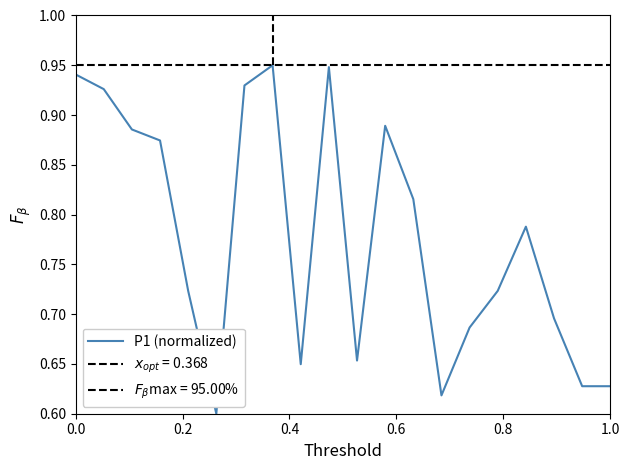

The value of P1 (normalized) at 1.0 is 0.4. True or false?

False